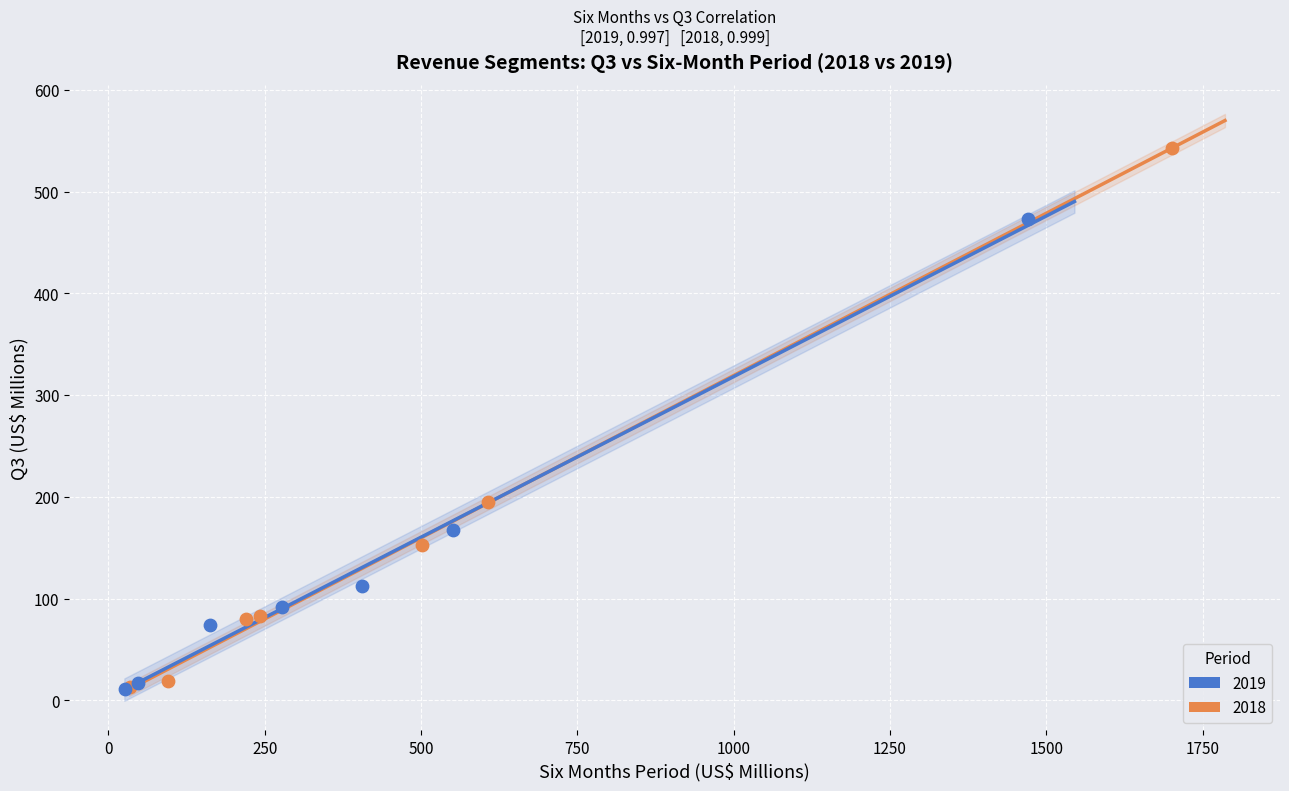

Which series has the largest Y range (max minus min)?

2018